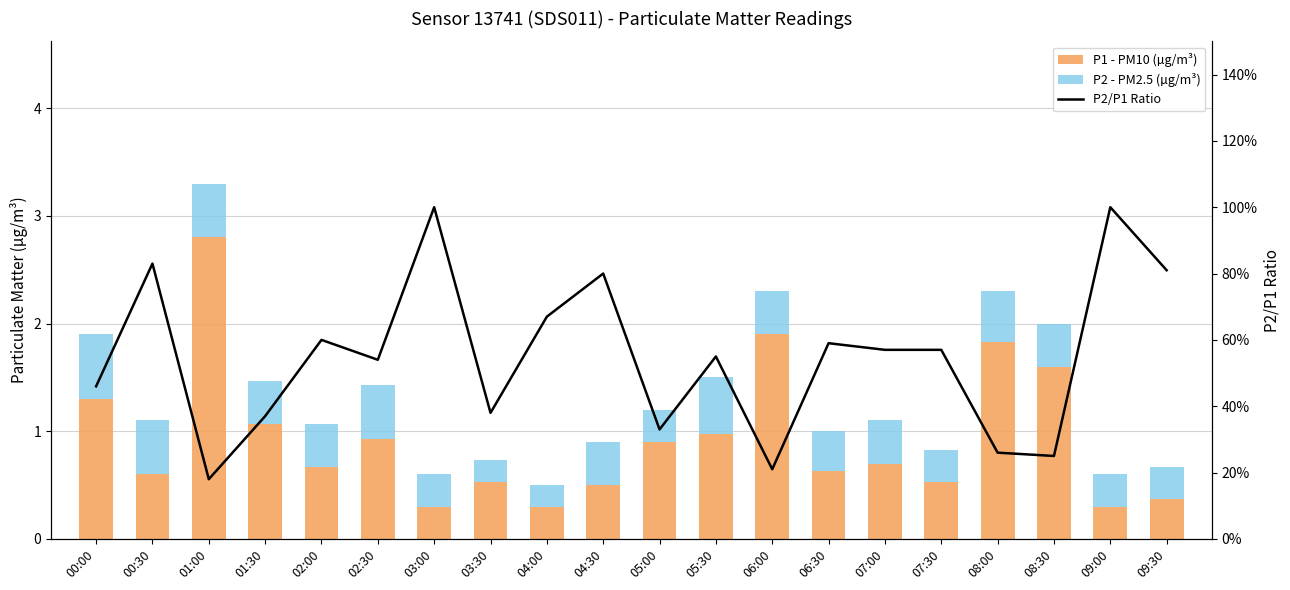

List the series in order of their overall mean, lowest first.

P2 - PM2.5 (µg/m³), P2/P1 Ratio, P1 - PM10 (µg/m³)